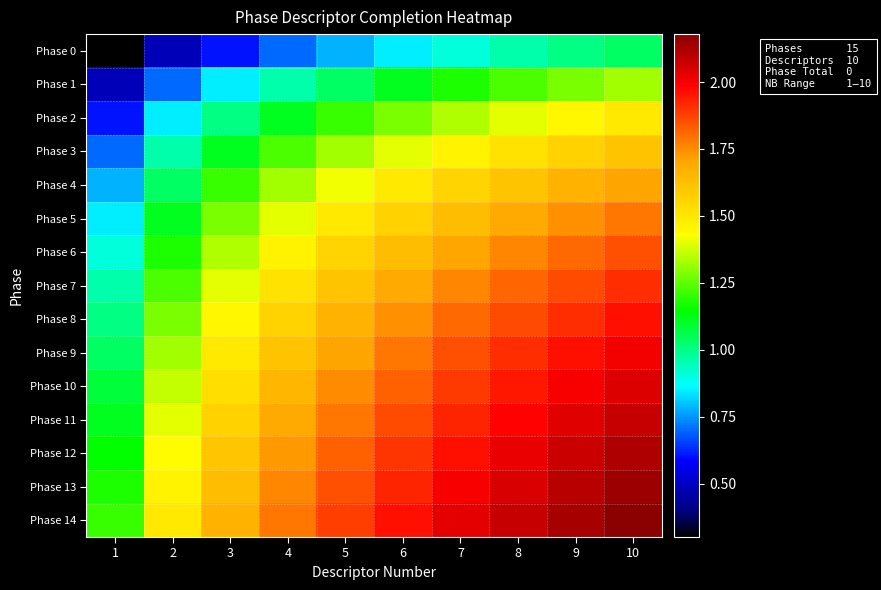

Rank the series by their maximum value, from lowest to highest.

Phase 0, Phase 1, Phase 2, Phase 3, Phase 4, Phase 5, Phase 6, Phase 7, Phase 8, Phase 9, Phase 10, Phase 11, Phase 12, Phase 13, Phase 14